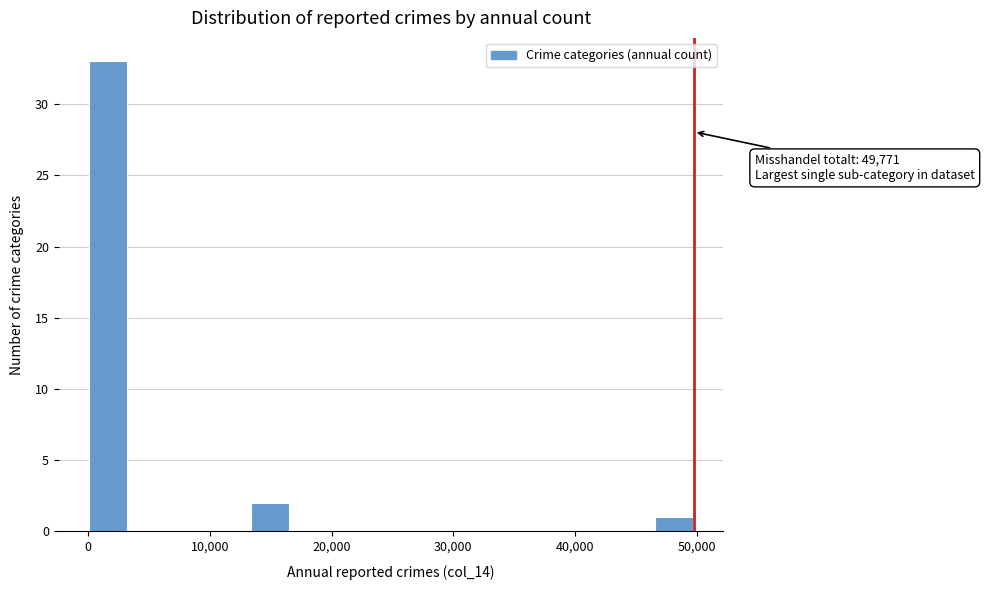

Read against the x-axis, roughly where is the centre of the tallest bar?

2000